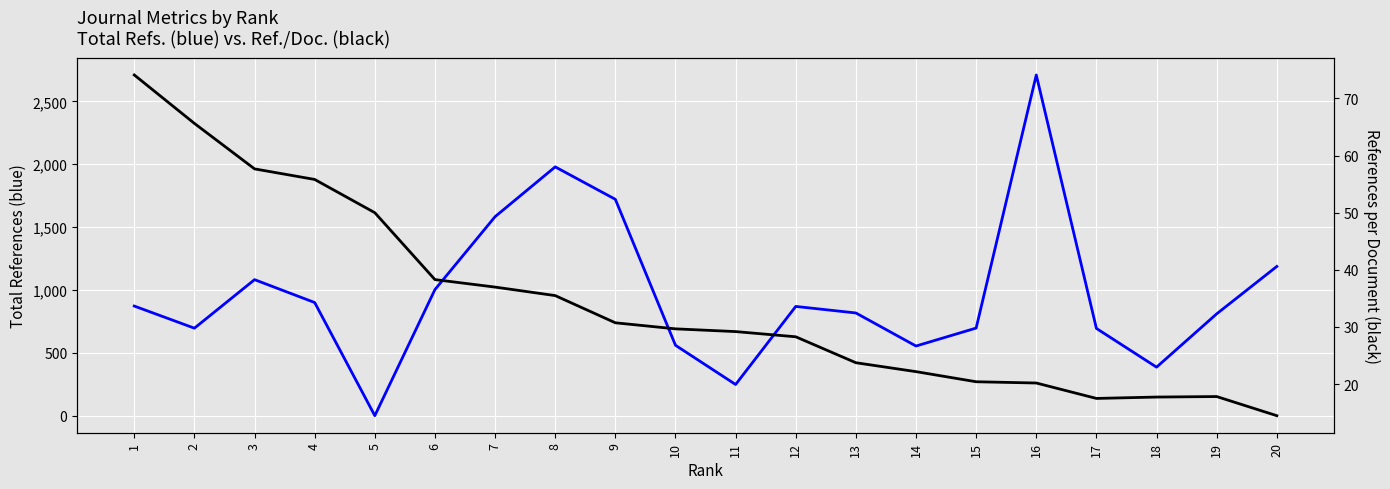

Which series has the largest range (max minus min)?

Total Refs.